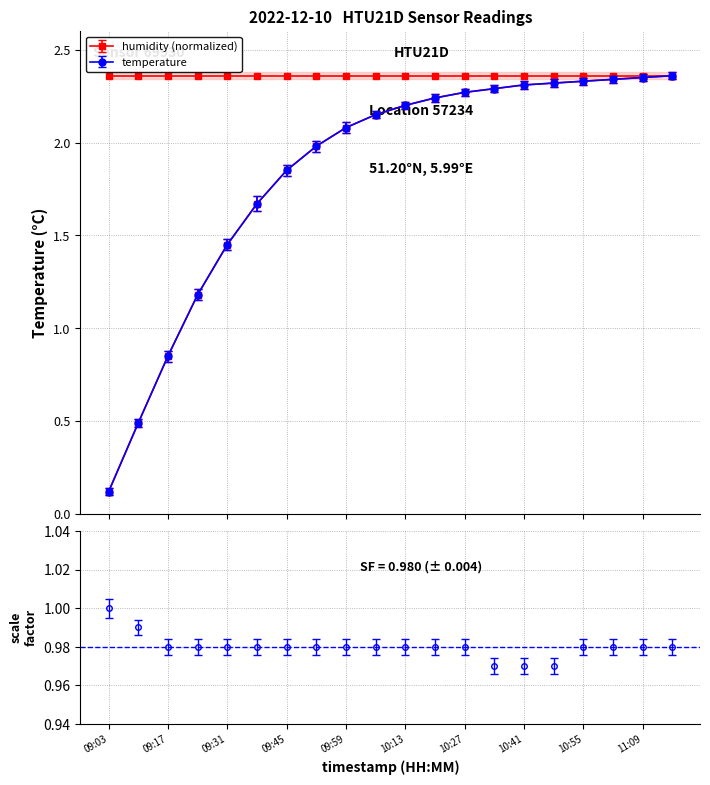

True or false: there are more than 2 points higher than both neighbors.

False